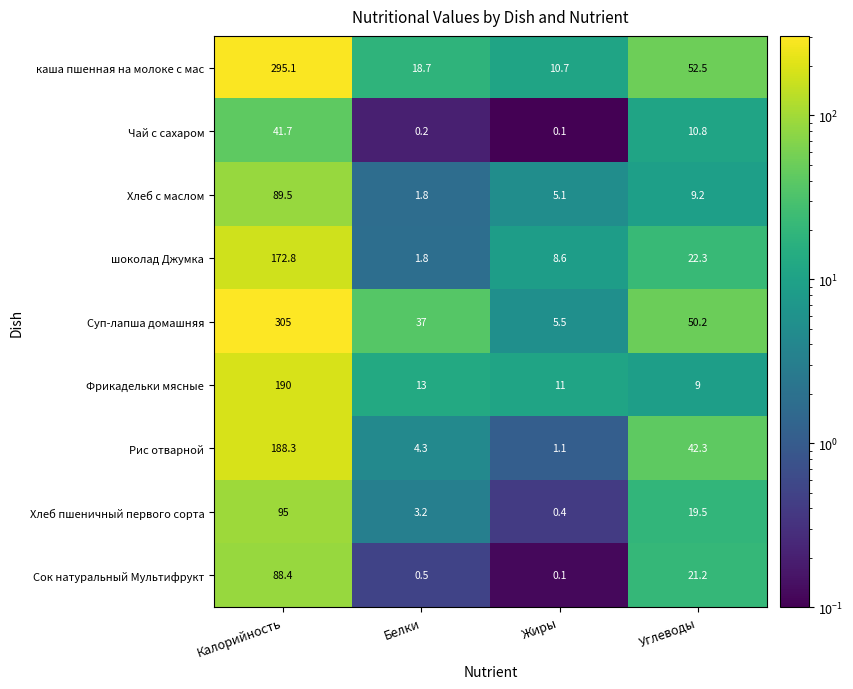

What is the difference between the maximum and second lowest values in the каша пшенная на молоке с мас series?

276.4